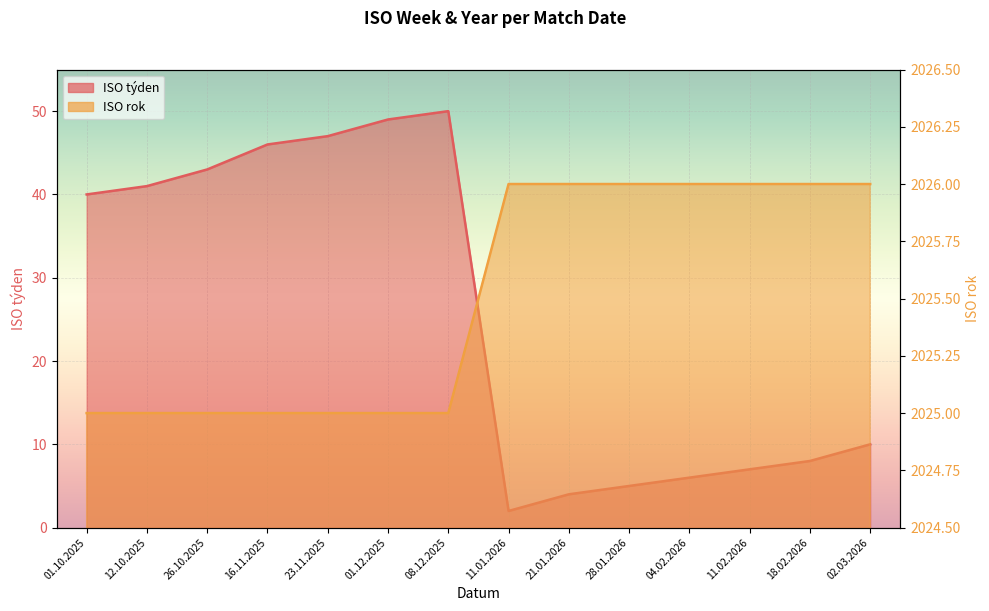

Reading left to right, extract all data points from this chart.

ISO týden: 40	41	43	46	47	49	50	2	4	5	6	7	8	10
ISO rok: 2025	2025	2025	2025	2025	2025	2025	2026	2026	2026	2026	2026	2026	2026